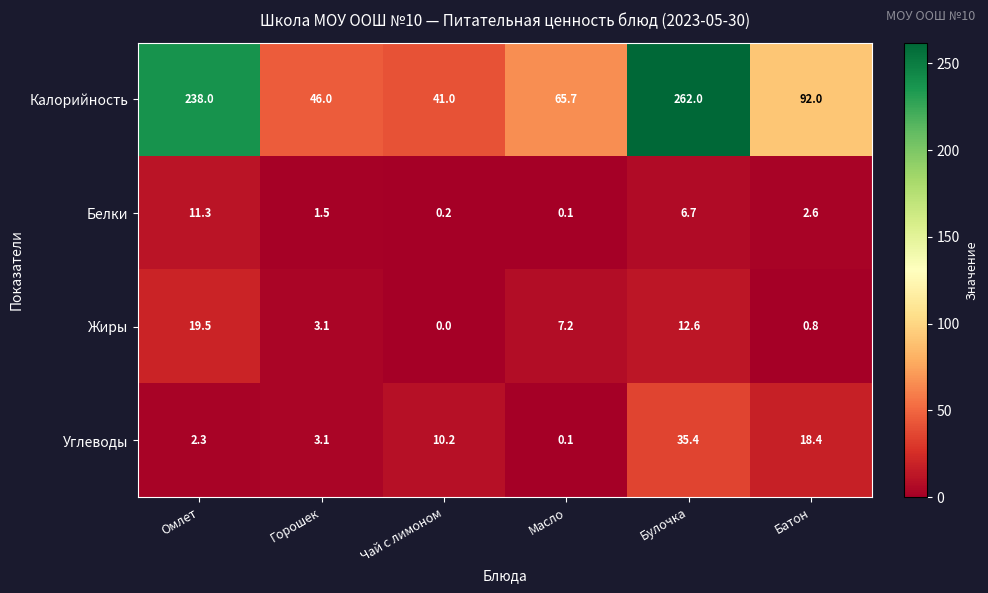

What is the difference between the Калорийность values at Чай с лимоном and Батон?

51.0